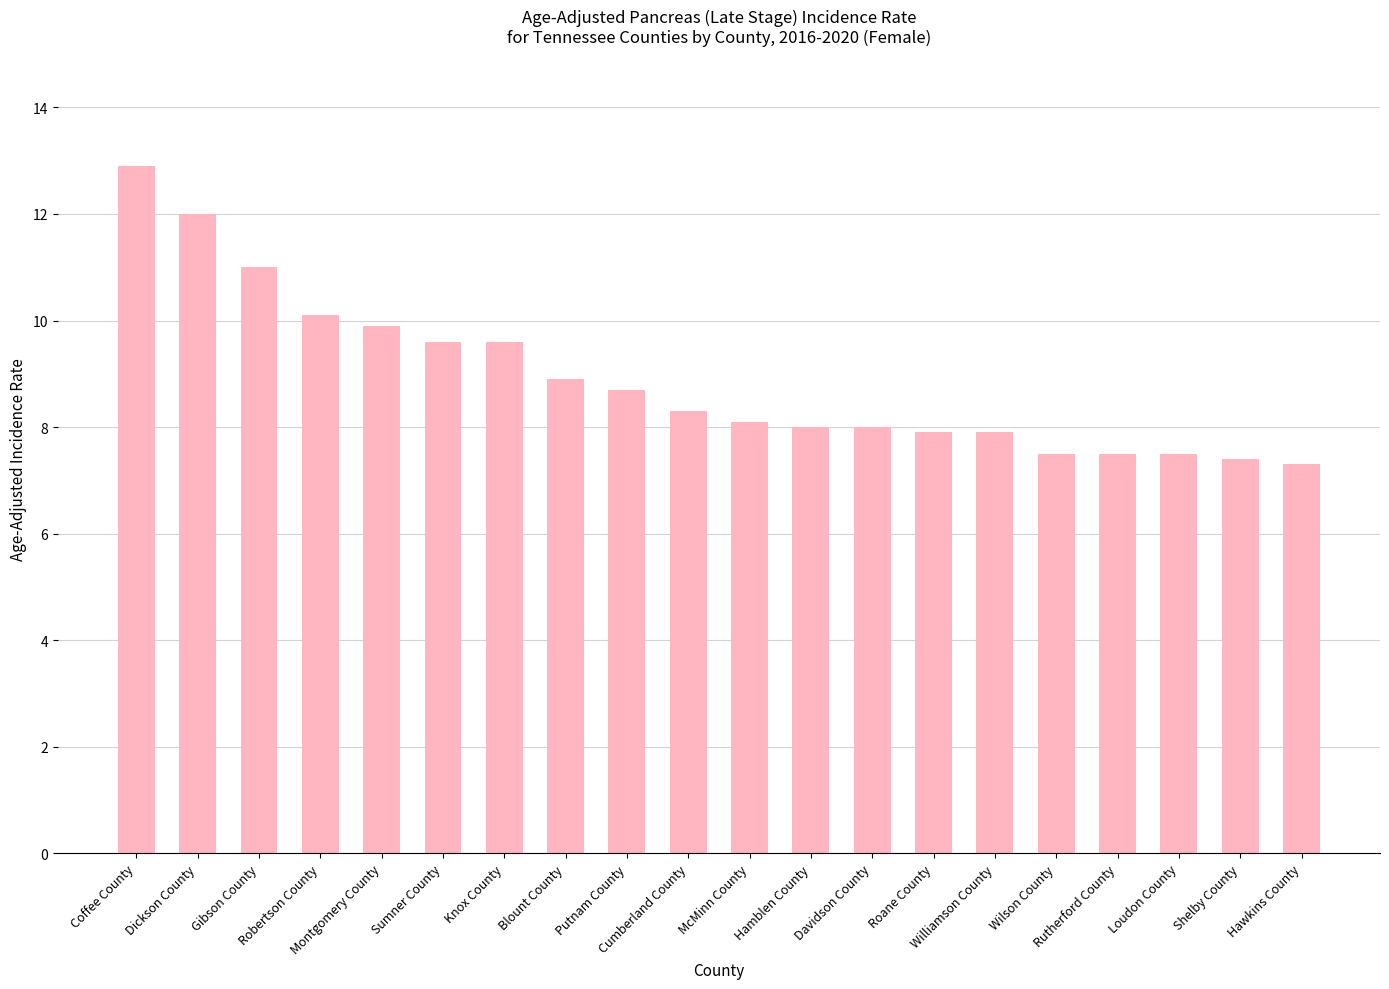

What is the smallest value displayed?

7.3